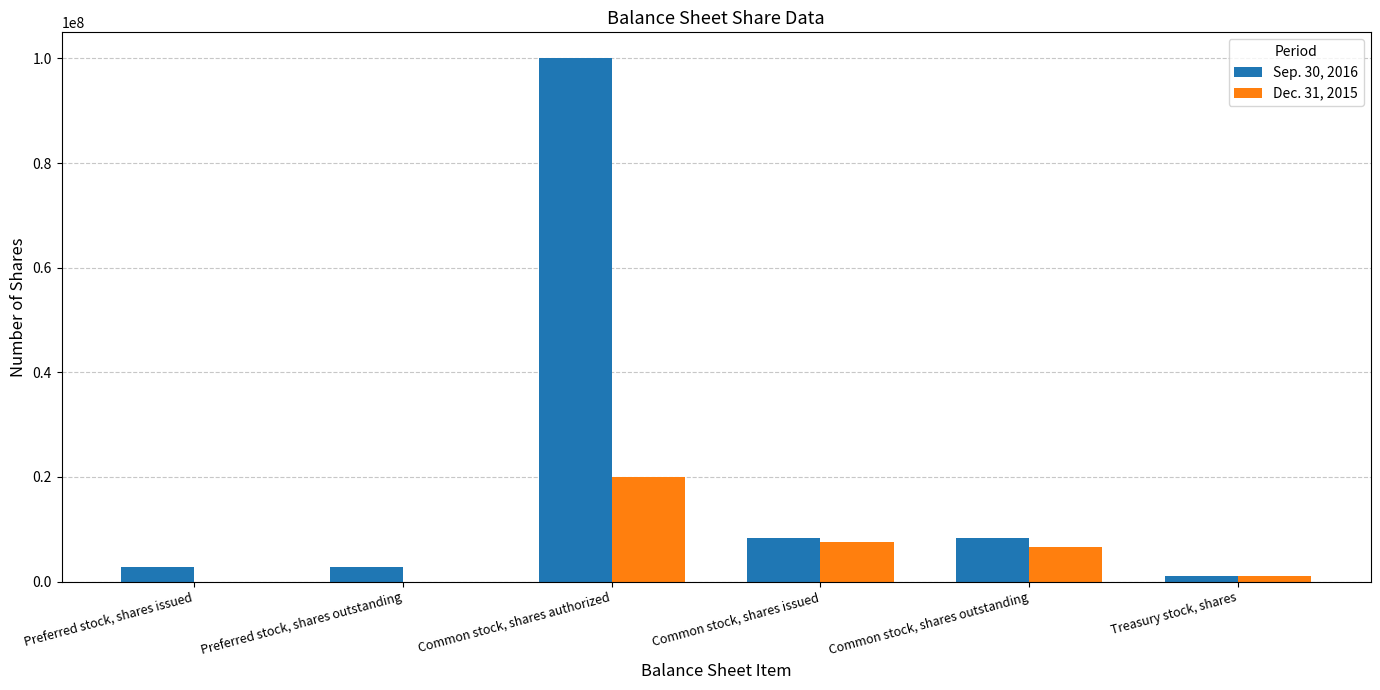

How many distinct data groups are displayed?

2